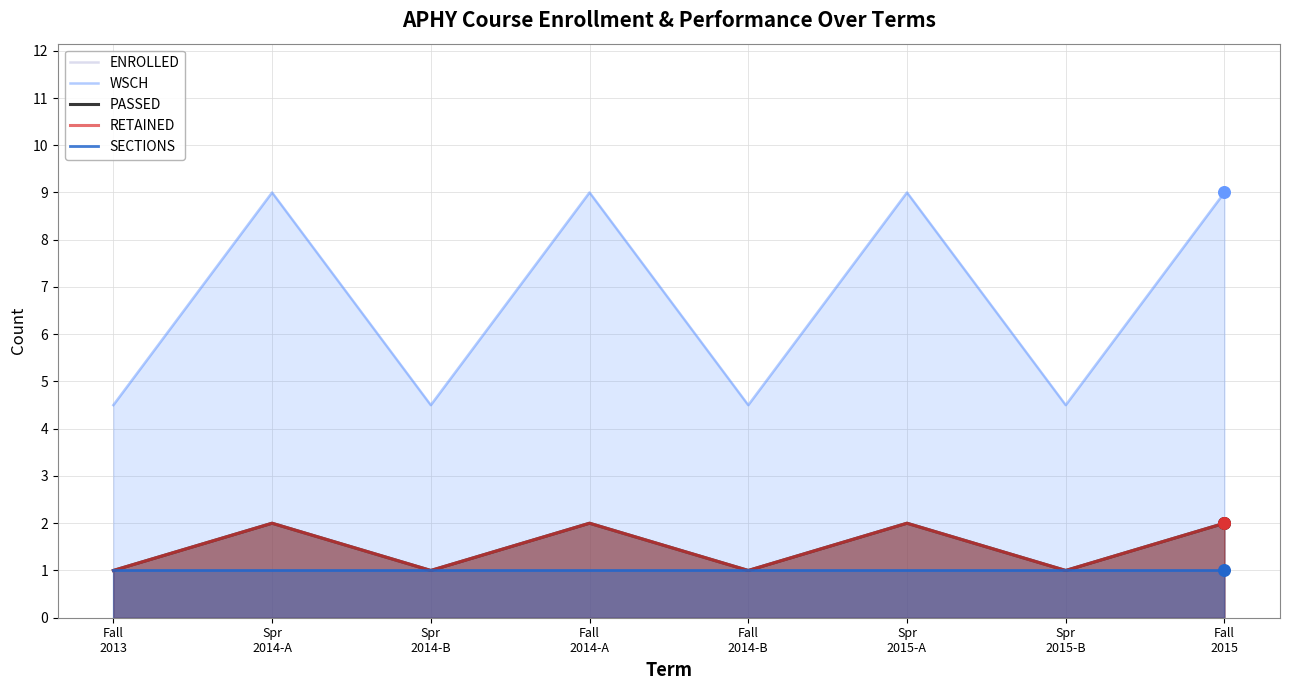

At which category is the sum across all series the highest?

Spr
2014-A